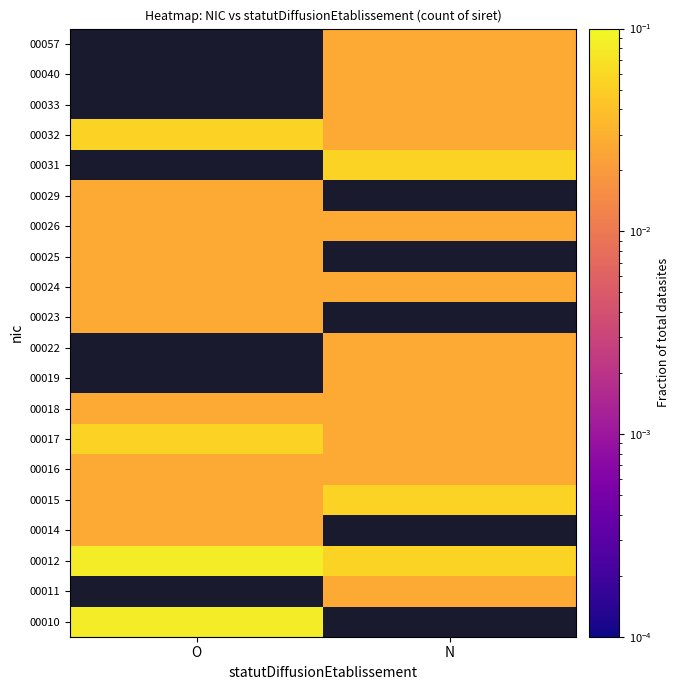

Count the number of categories in the chart.

2